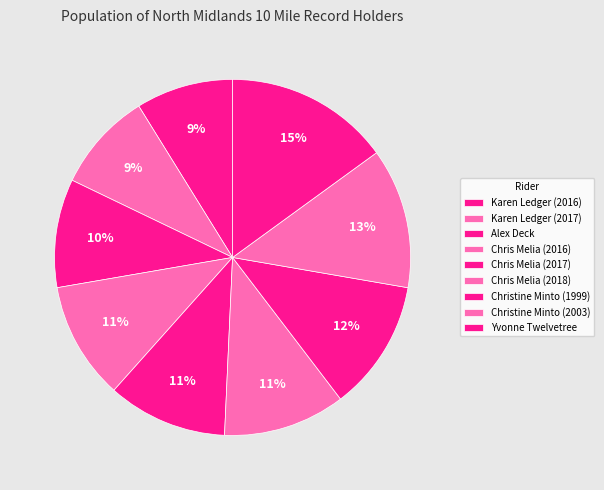

How many segments does this pie chart have?

9